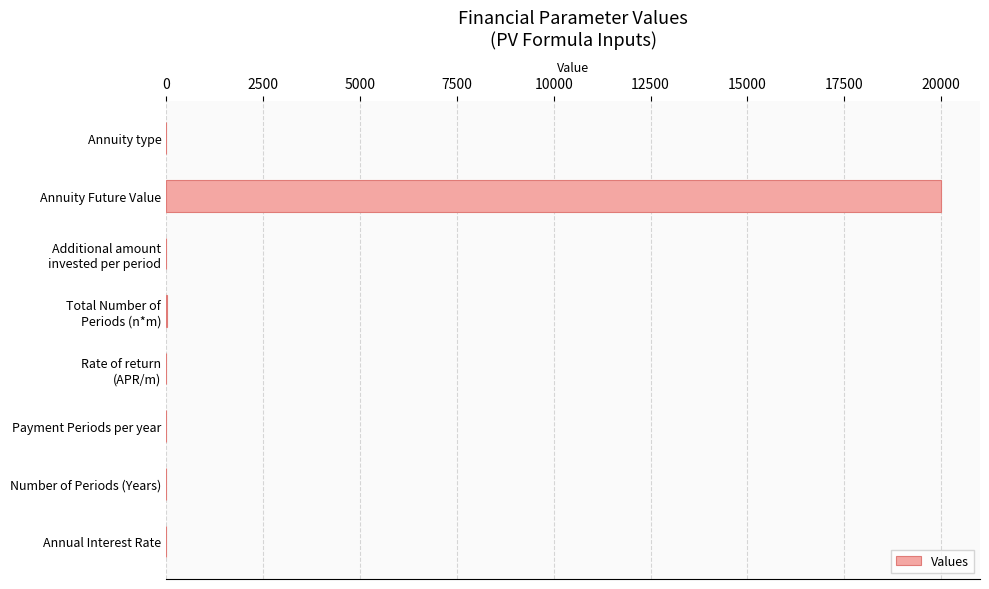

What is the sum of all values?

20019.1